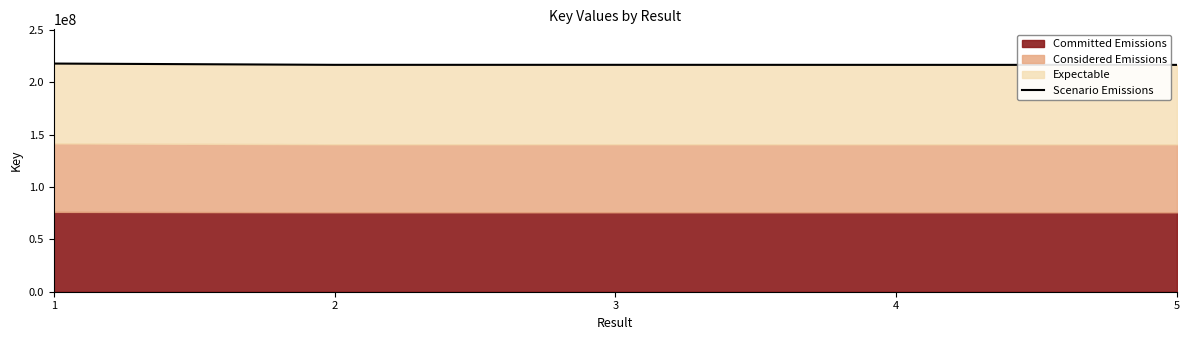

List the labels in order of value, smallest first.

5, 4, 2, 3, 1